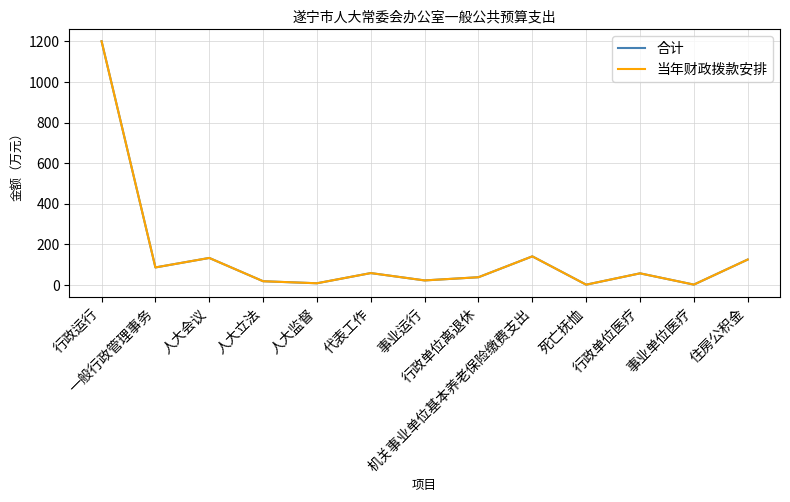

Does the chart display data point markers on the line(s)?

No